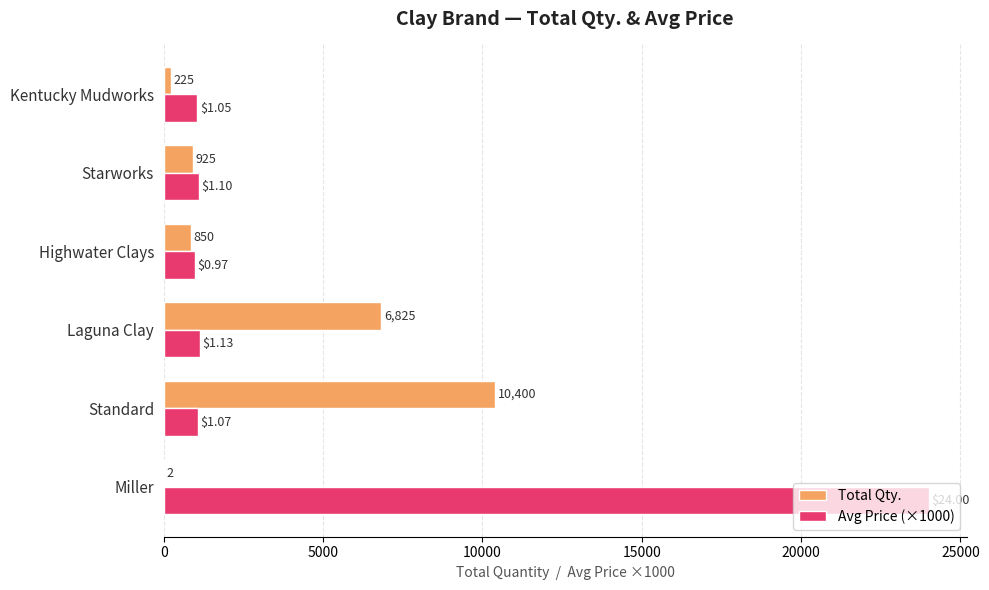

Where is Total Qty. nearest to the value 5201?

Laguna Clay